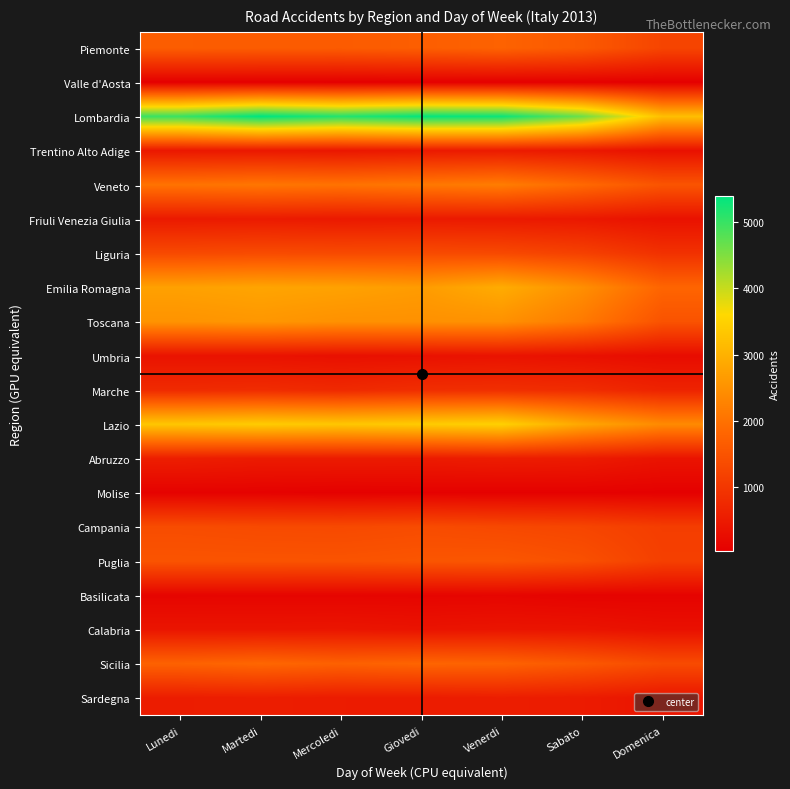

What is the total value across all series at Martedi?

27880